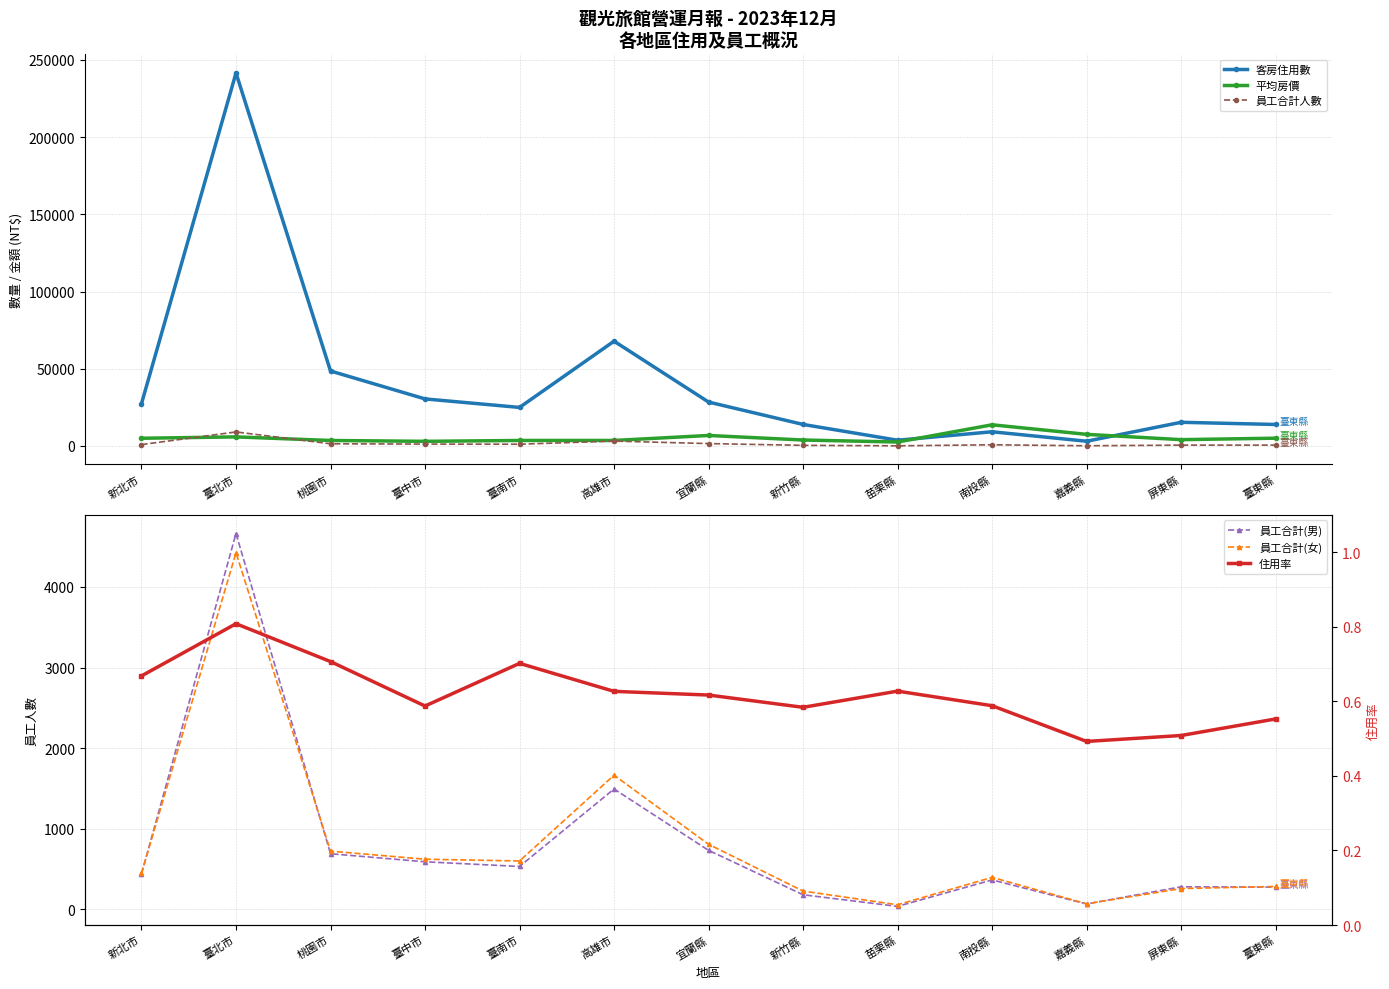

What is the value of the 客房住用數 point at the 11th from the left?

3068